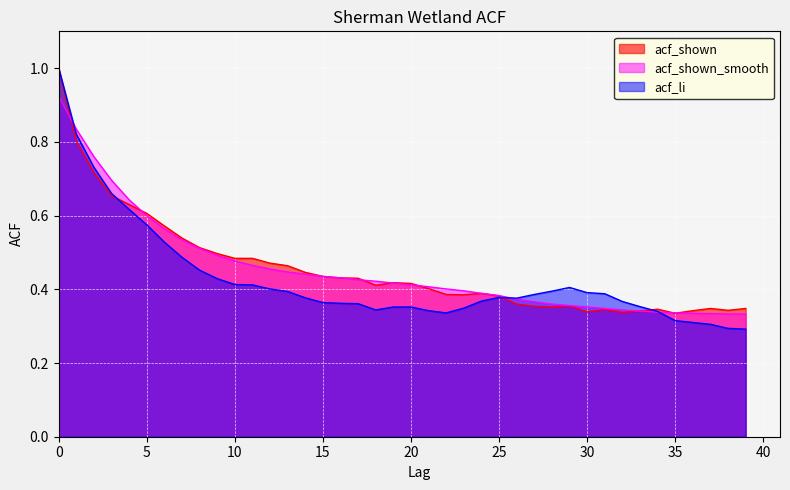

Where do acf_li and acf_shown_smooth first cross each other?

0 and 1